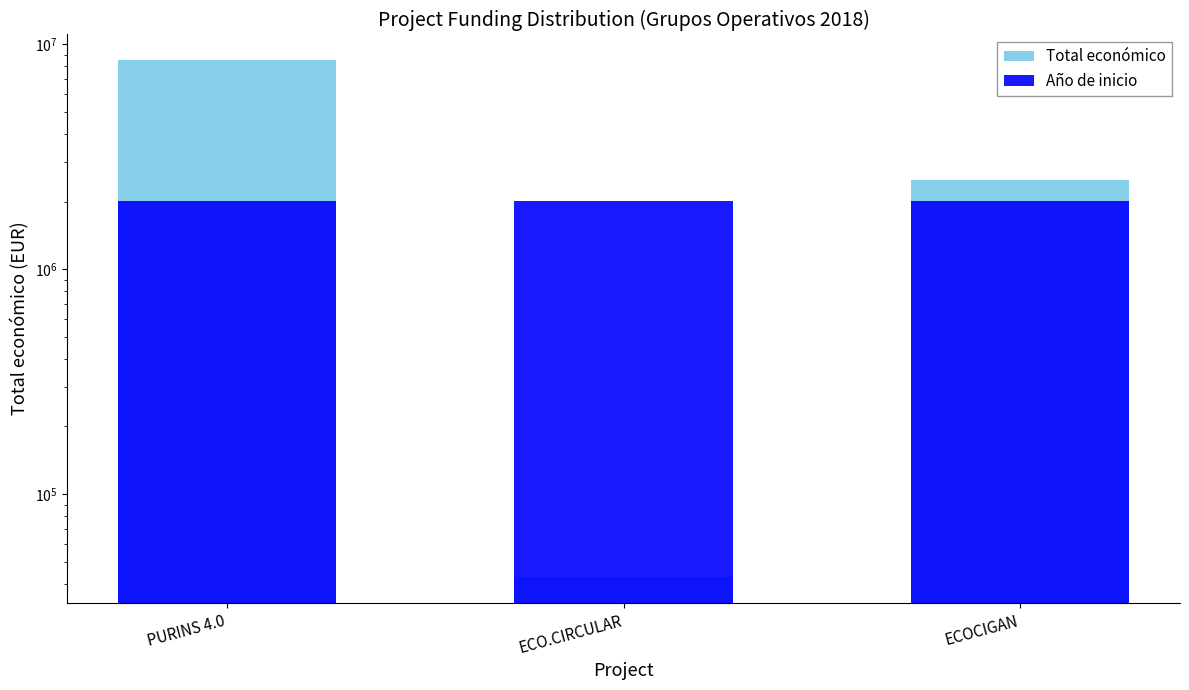

Reading left to right, transcribe all the data shown in this chart.

Total económico: 8484999	42845	2483714
Año de inicio: 2018000	2018000	2018000